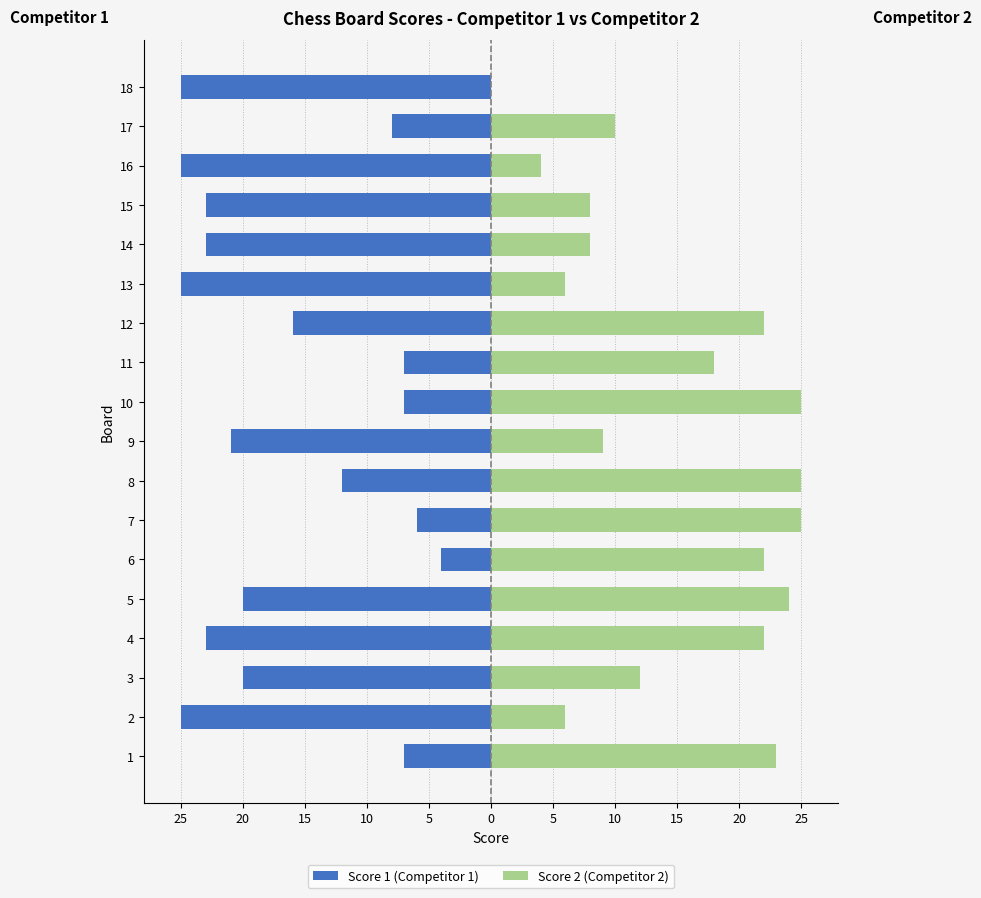

Reading left to right, transcribe all the data shown in this chart.

Score 1 (Competitor 1): -7	-25	-20	-23	-20	-4	-6	-12	-21	-7	-7	-16	-25	-23	-23	-25	-8	-25
Score 2 (Competitor 2): 23	6	12	22	24	22	25	25	9	25	18	22	6	8	8	4	10	0